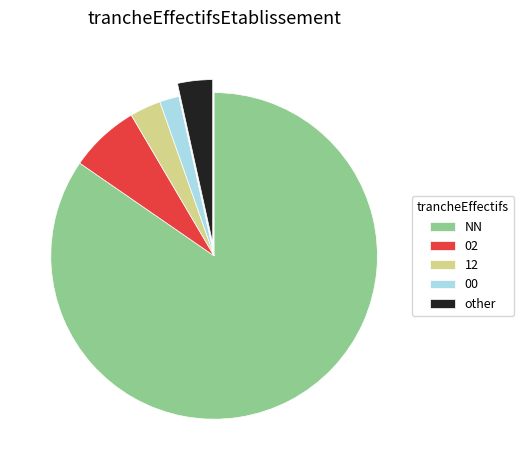

What is the ratio of the value at 00 to the value at 12?

0.6